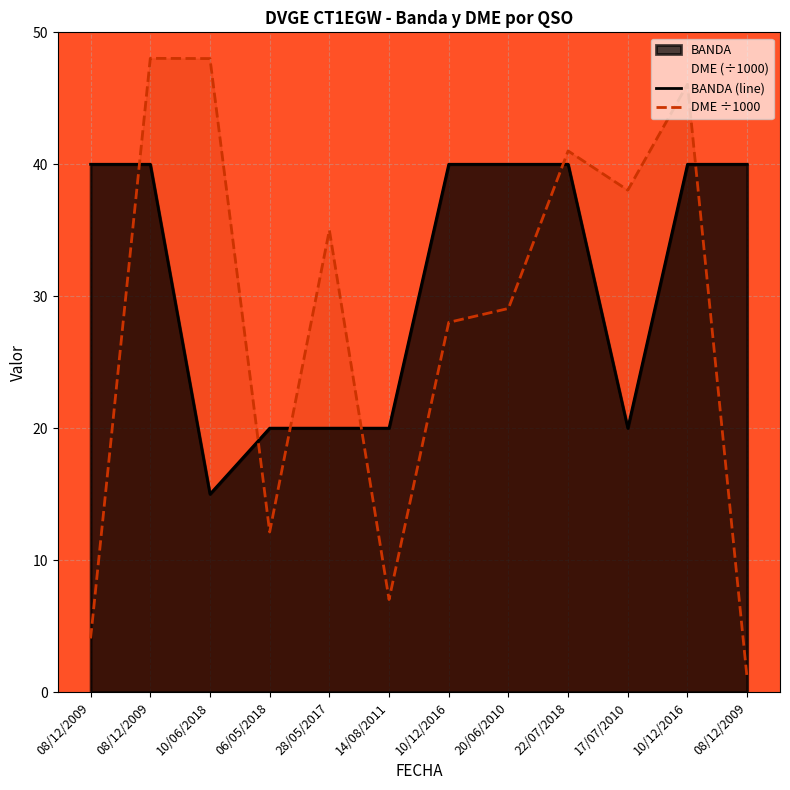

What is the average value of the DME ÷1000 series?

28.1